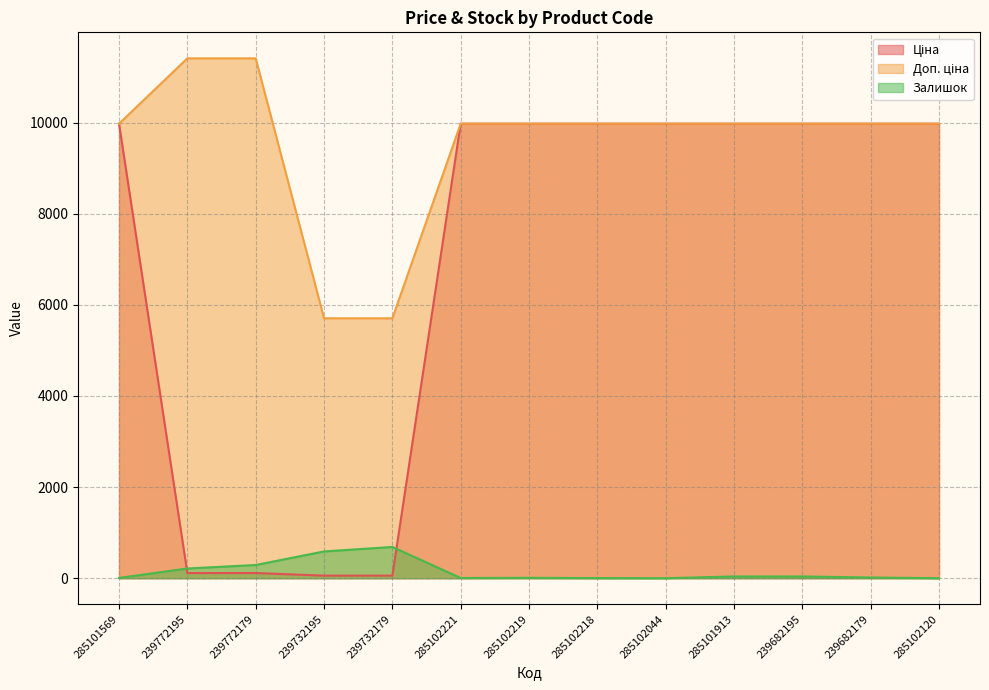

Reading right to left, extract all data points from this chart.

Ціна: 285102120=9975.0	239682179=9975.0	239682195=9975.0	285101913=9975.0	285102044=9975.0	285102218=9975.0	285102219=9975.0	285102221=9975.0	239732179=57.0	239732195=57.0	239772179=114.1	239772195=114.1	285101569=9975.0
Доп. ціна: 285102120=9975.0	239682179=9975.0	239682195=9975.0	285101913=9975.0	285102044=9975.0	285102218=9975.0	285102219=9975.0	285102221=9975.0	239732179=5705.0	239732195=5705.0	239772179=11410.0	239772195=11410.0	285101569=9975.0
Залишок: 285102120=1.0	239682179=16.0	239682195=39.0	285101913=39.0	285102044=1.0	285102218=3.0	285102219=9.0	285102221=5.0	239732179=686.0	239732195=588.0	239772179=290.0	239772195=214.0	285101569=7.0